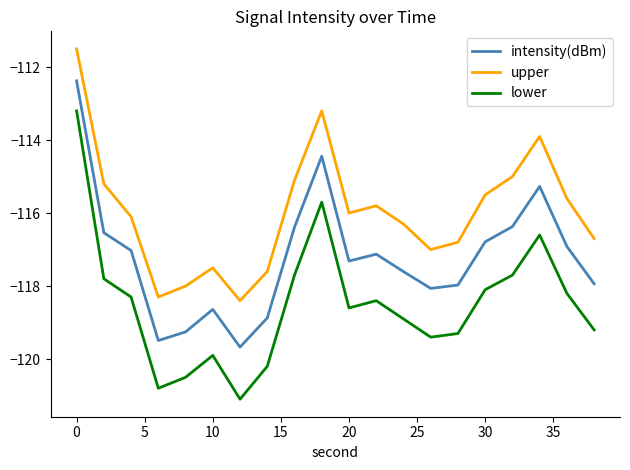

List the series in order of their peak value, lowest first.

lower, intensity(dBm), upper